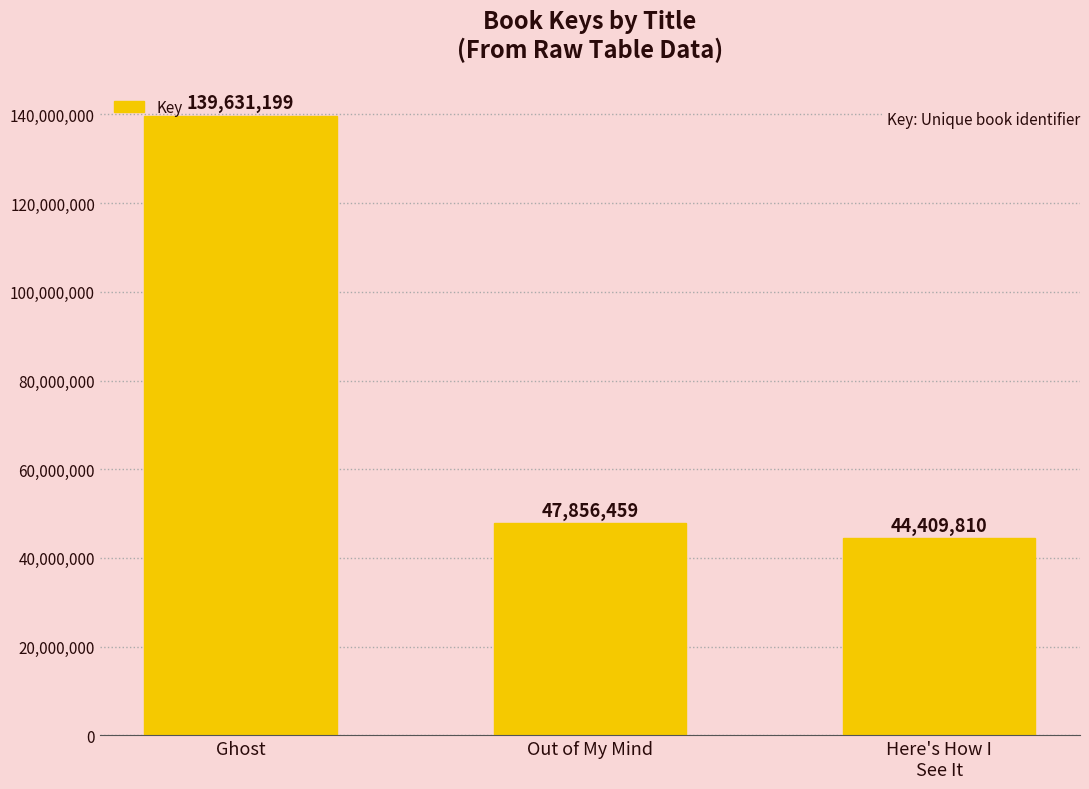

What is the difference between the values at Out of My Mind and Here's How I
See It?

3446649